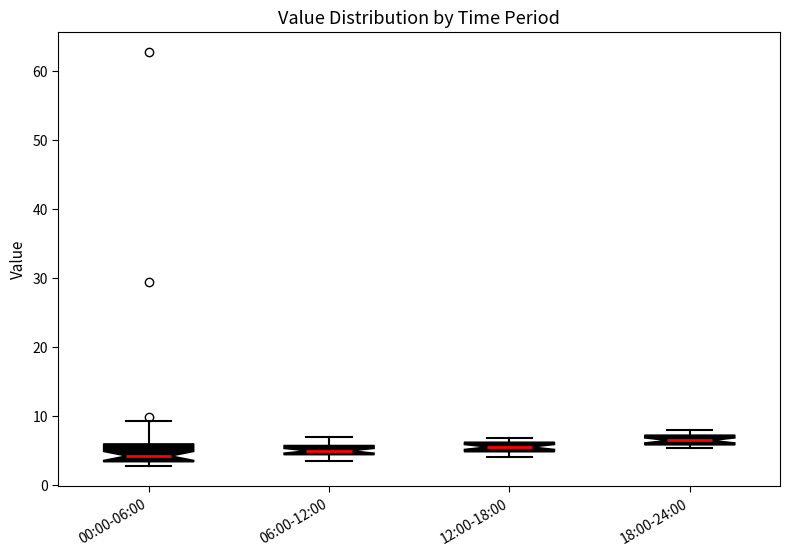

Where is the lower edge of the box for 18:00-24:00 on the y-axis? The values are not printed on the chart, so give them approximately, as read against the axis.

6